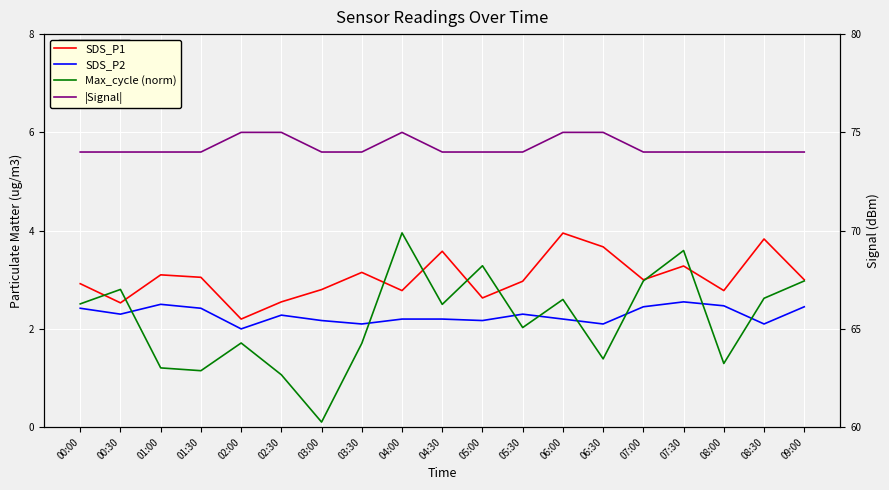

What position from the right is 04:30?

10